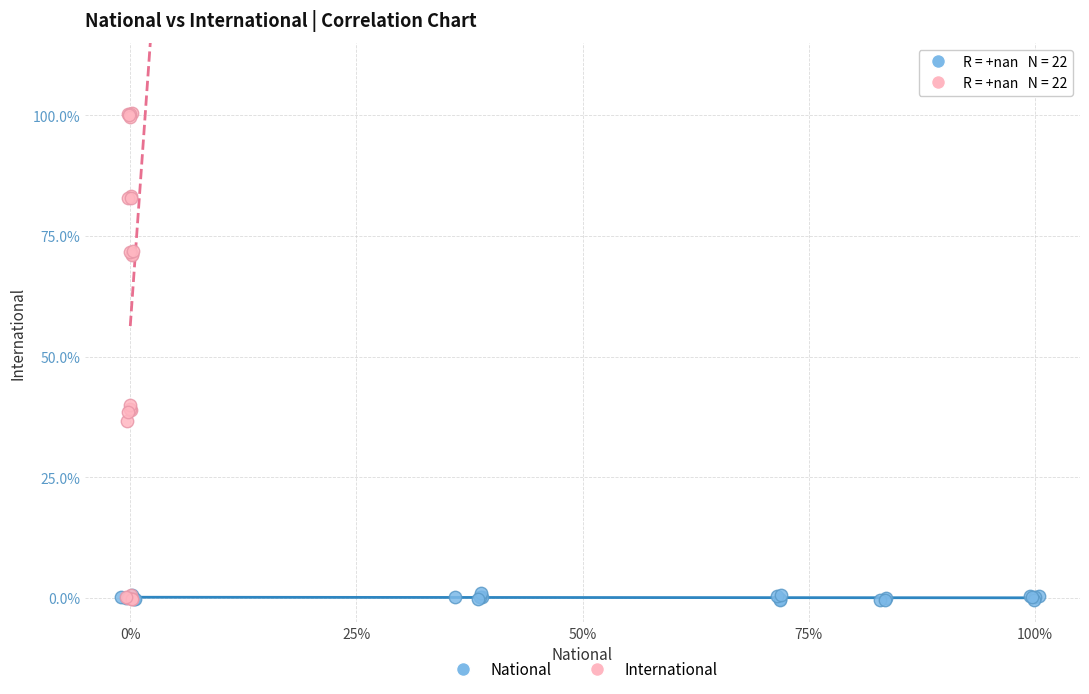

Which series contains the highest Y value?

International